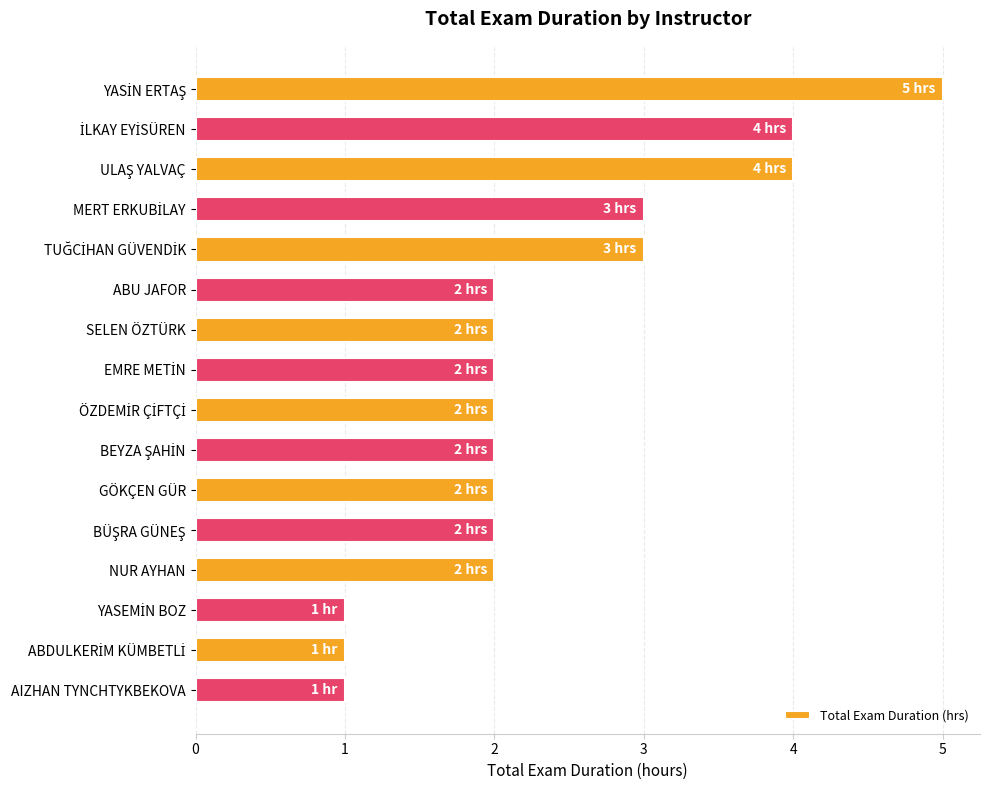

What is the difference between the maximum and second lowest values?

4